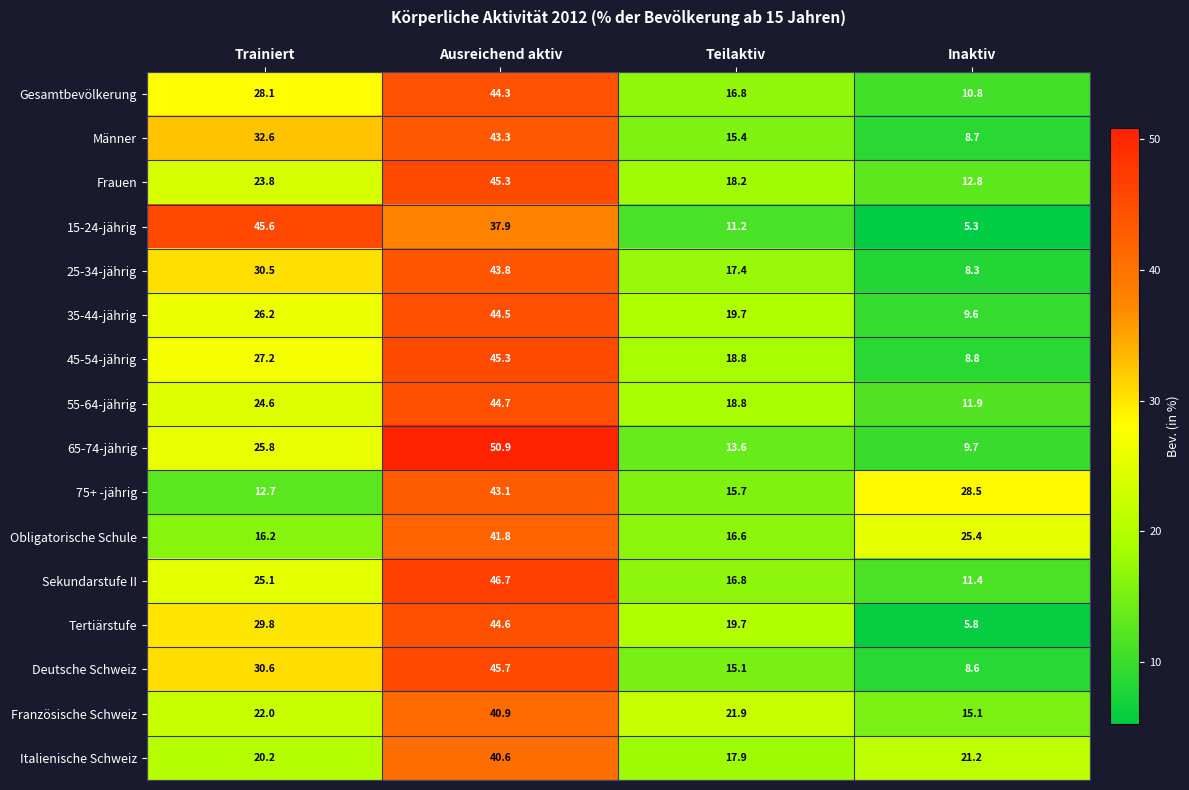

What is the sum of all 65-74-jährig values?

100.0